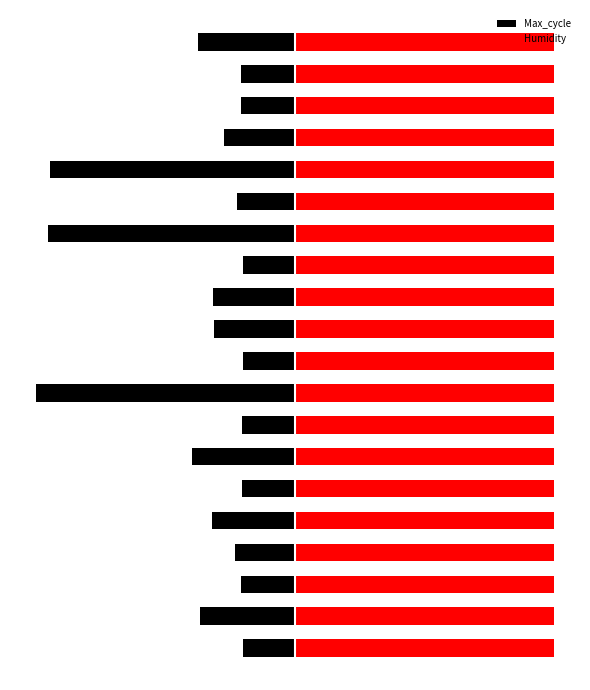

What is the average value of the Humidity series?

0.6